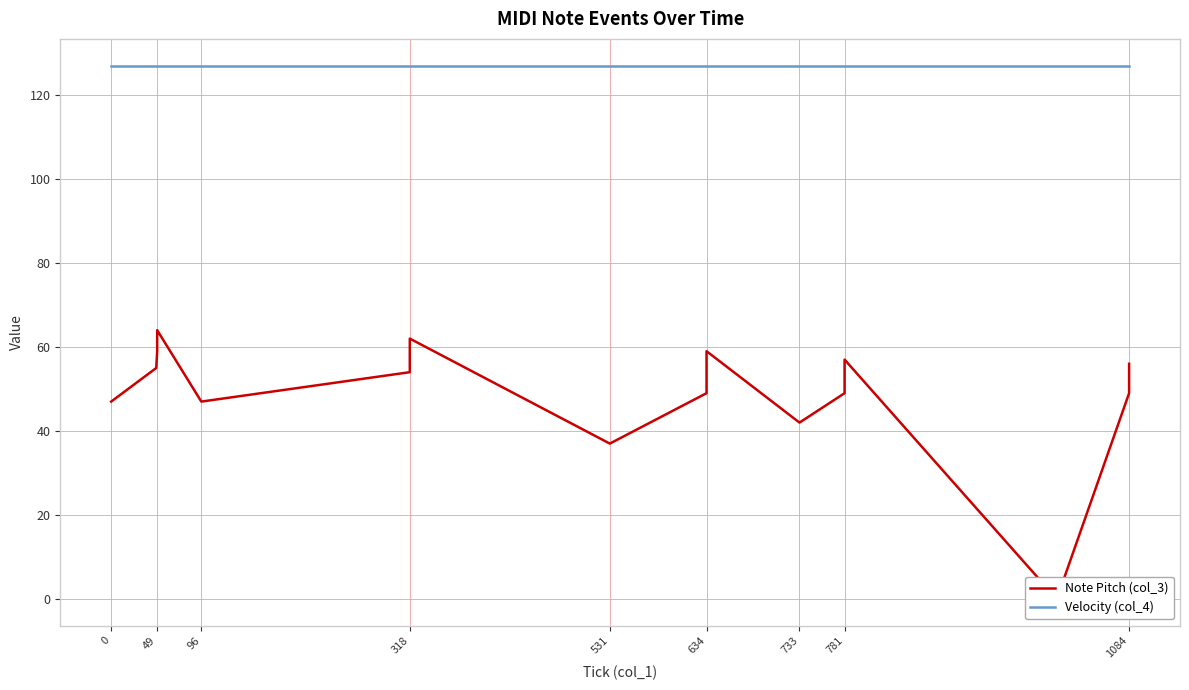

What is the sum of all Velocity (col_4) values?

2286